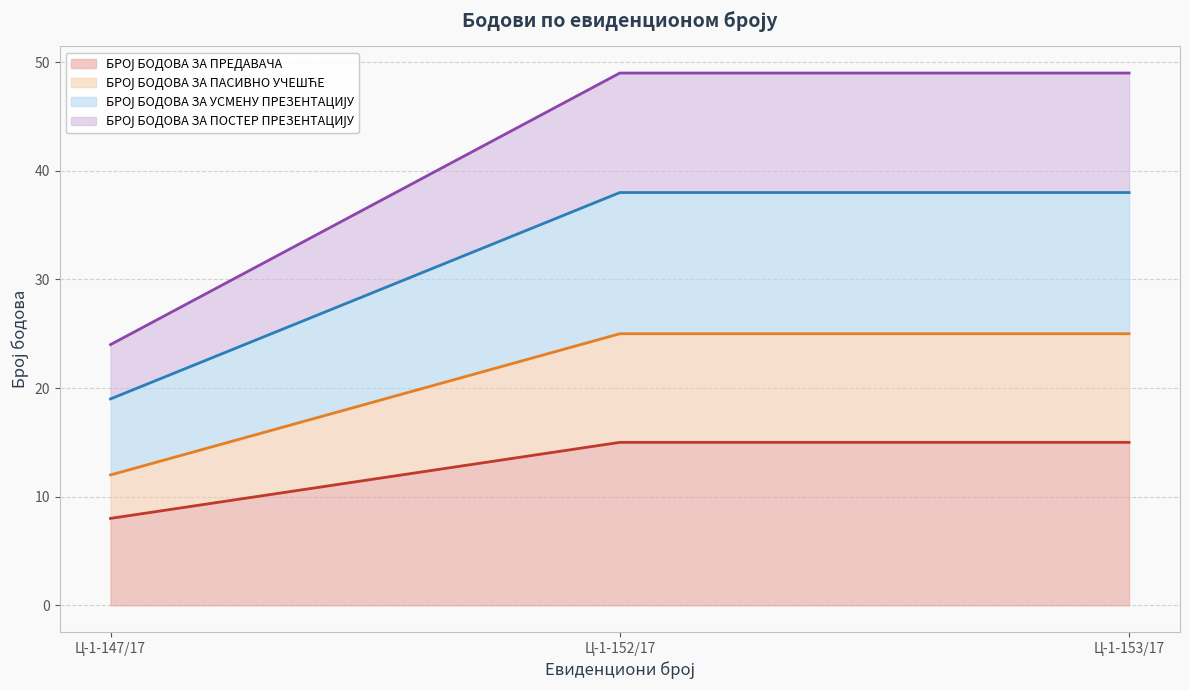

At which label is БРОЈ БОДОВА ЗА УСМЕНУ ПРЕЗЕНТАЦИЈУ closest to 28?

Ц-1-147/17